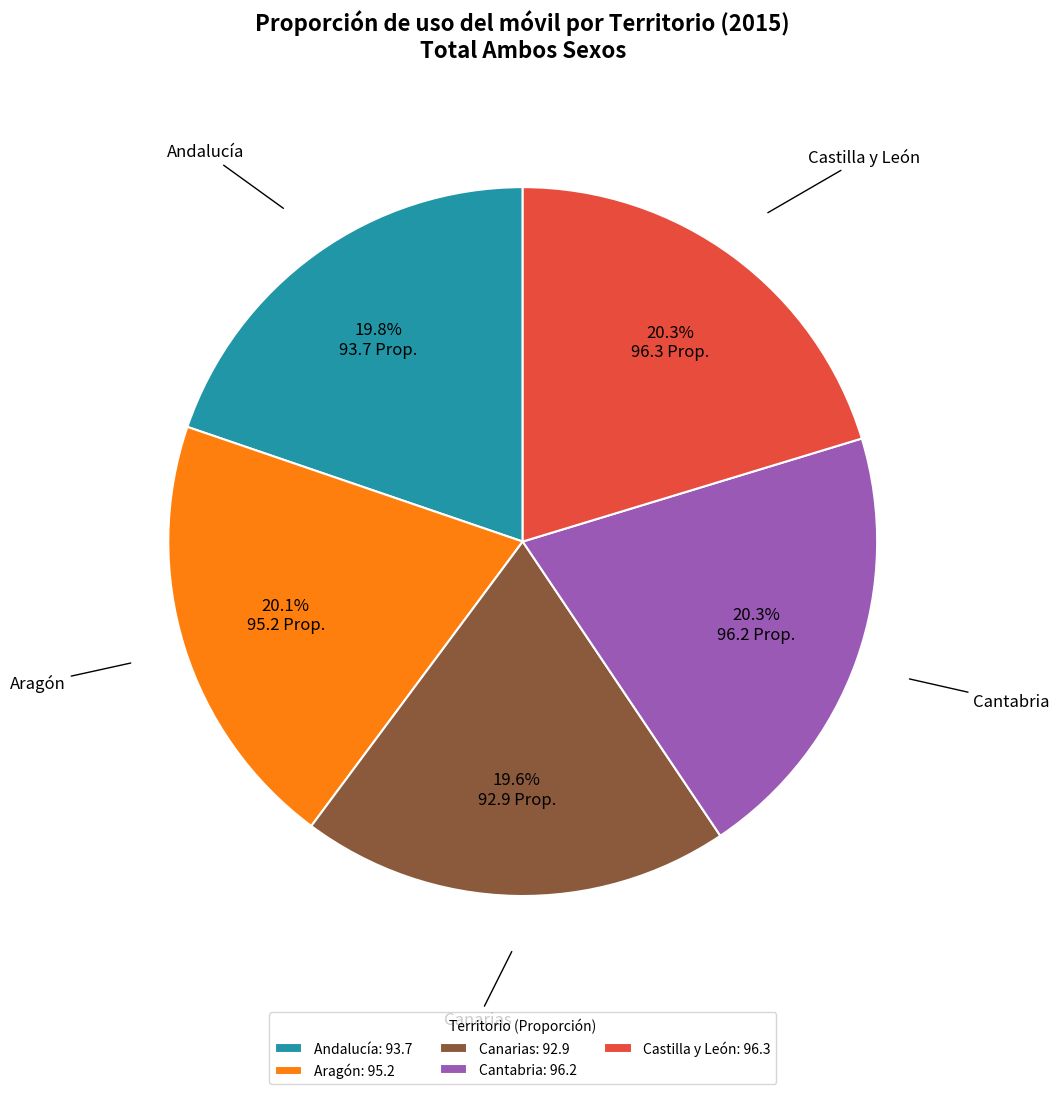

Do Canarias and Castilla y León together represent more than half of the pie?

No